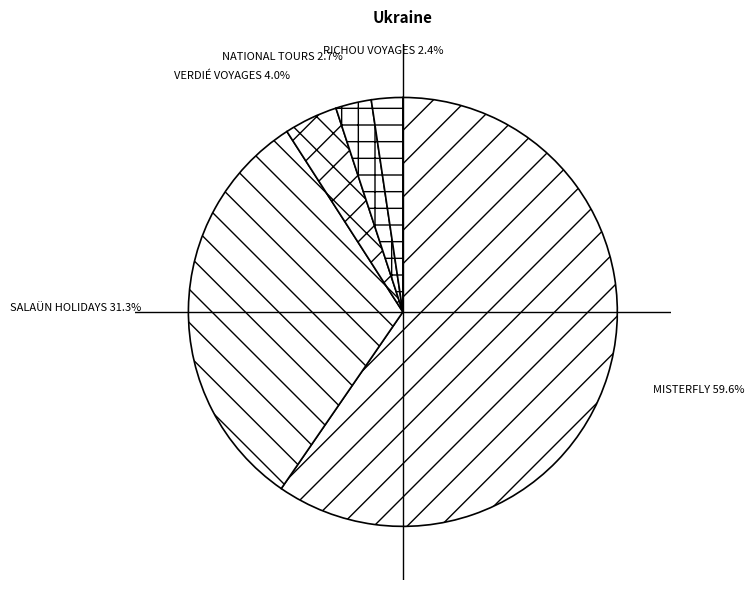

What is the ratio of the value at NATIONAL TOURS to the value at VERDIÉ VOYAGES?

0.7